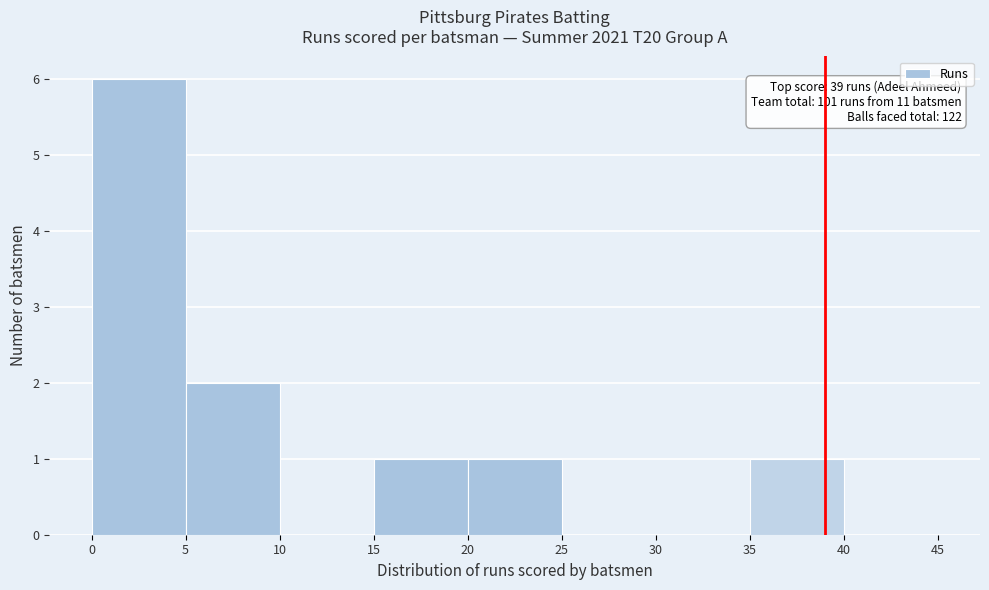

Over which range of the x-axis is the bar tallest?

0 to 5